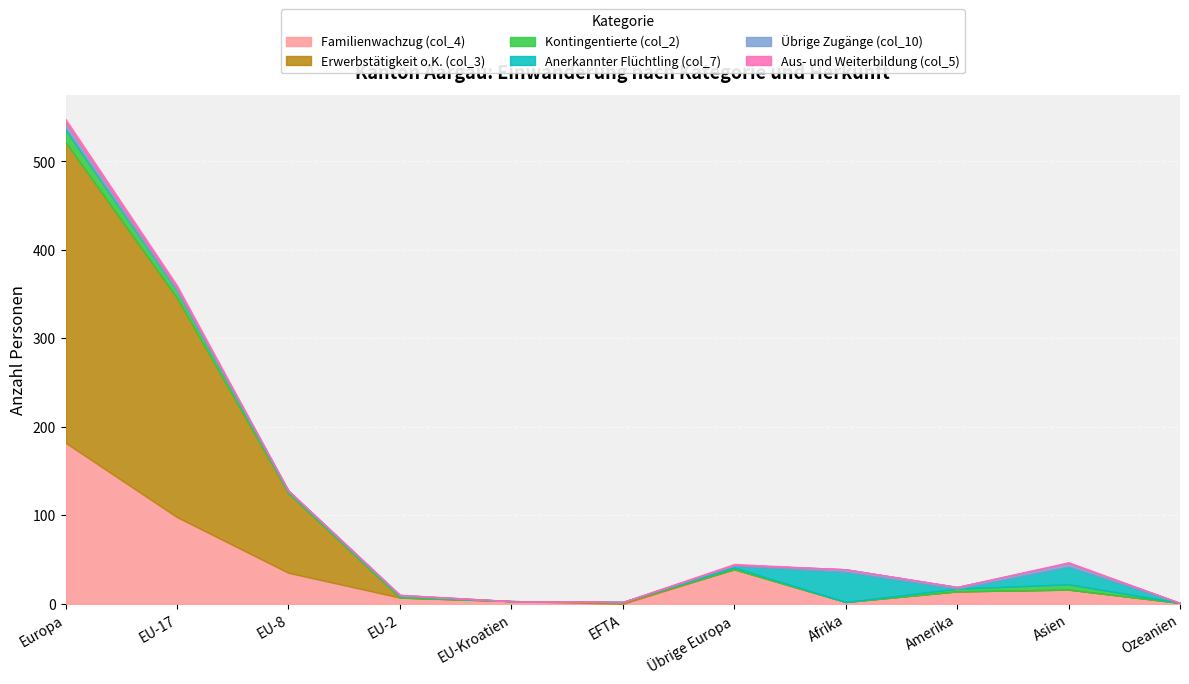

Which series has the largest total across all categories?

Erwerbstätigkeit o.K. (col_3)